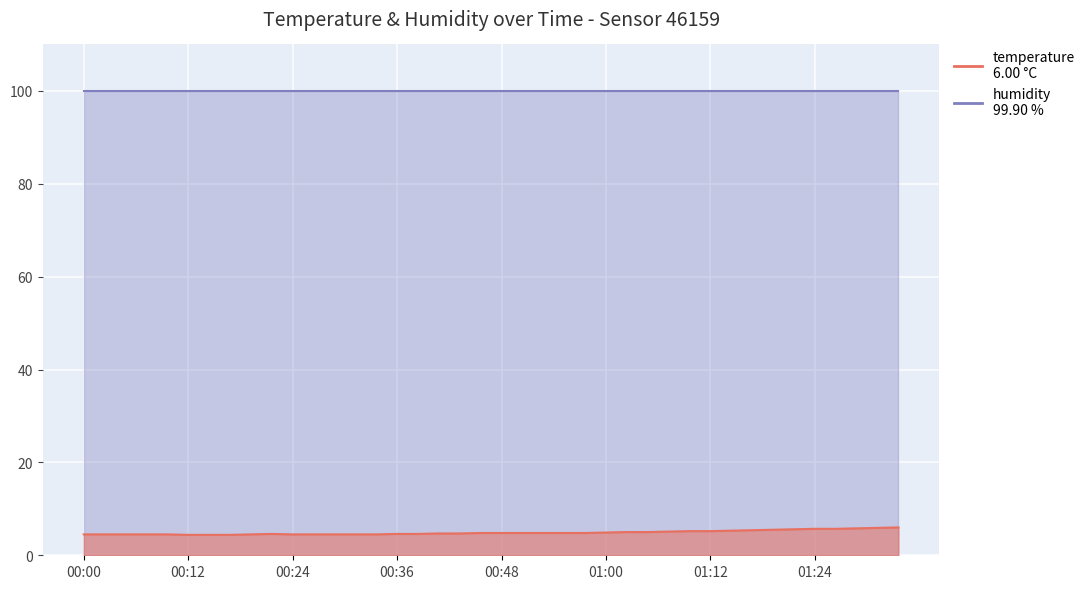

What is the label of the 1st point from the left?

00:00